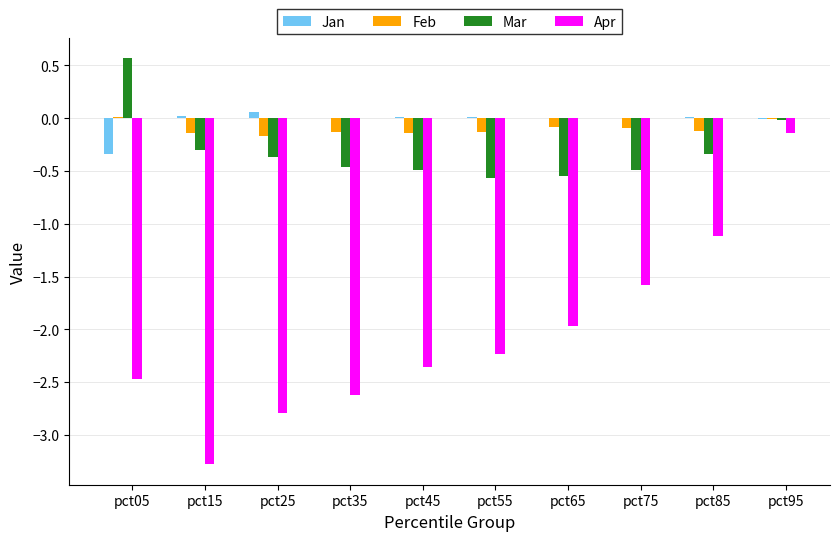

What are all the series names shown in the legend?

Jan, Feb, Mar, Apr